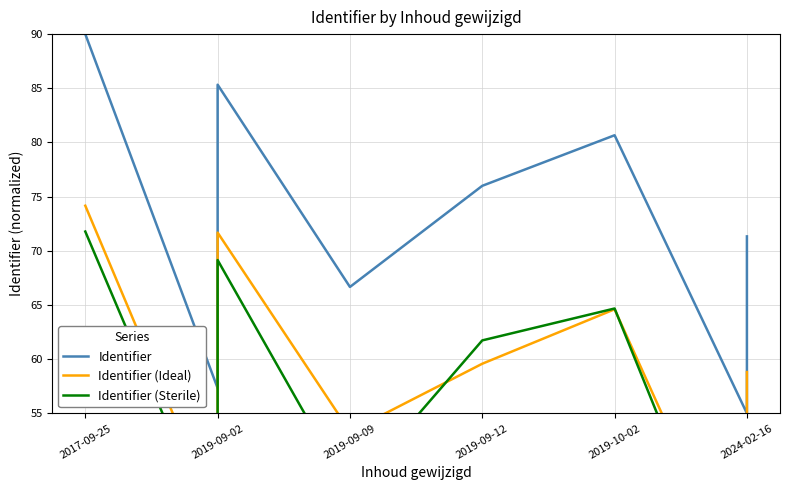

At which category does the chart reach its minimum across all series?

2024-02-16